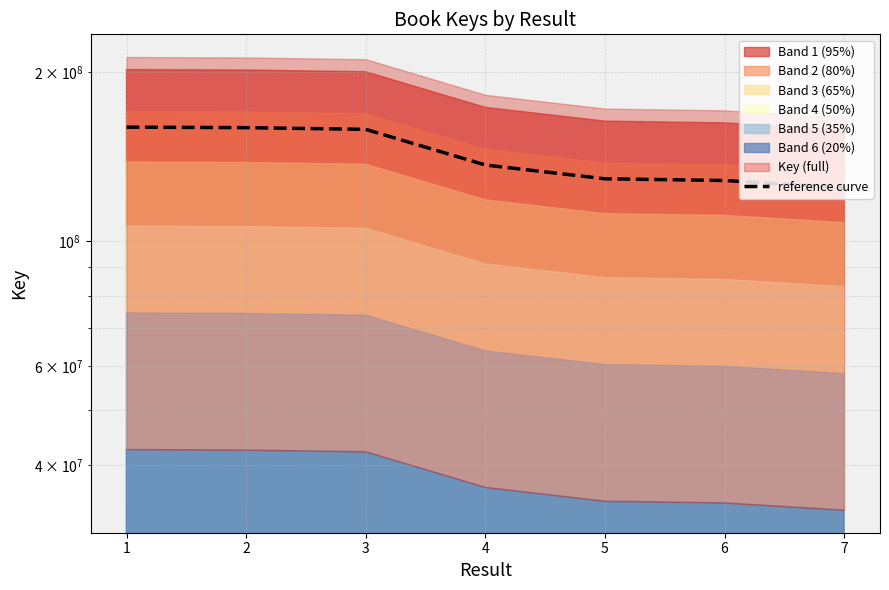

True or false: the data shows 124639894.5 at 7.

True